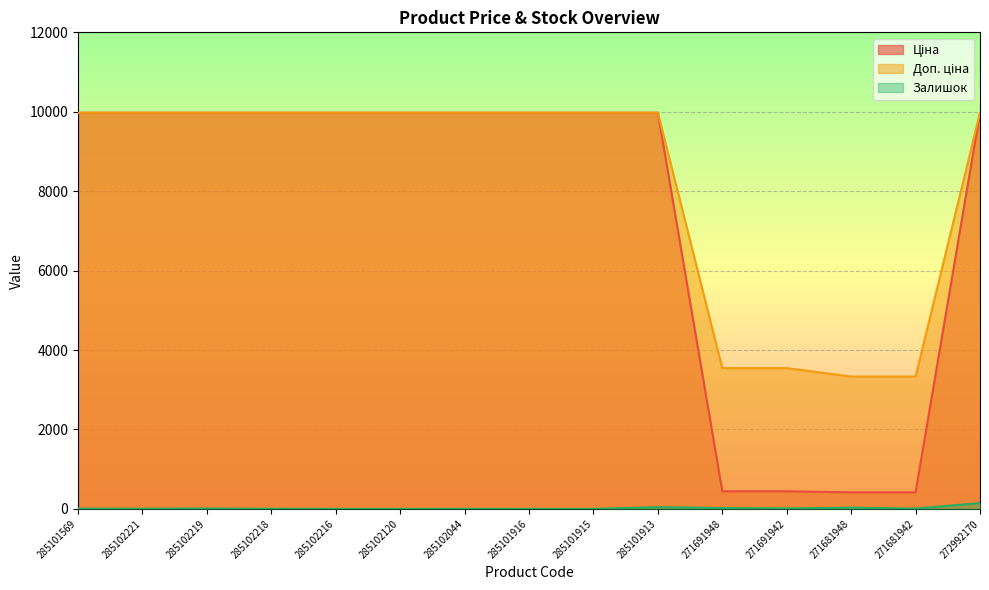

How many values in the Ціна series are below 9974?

4